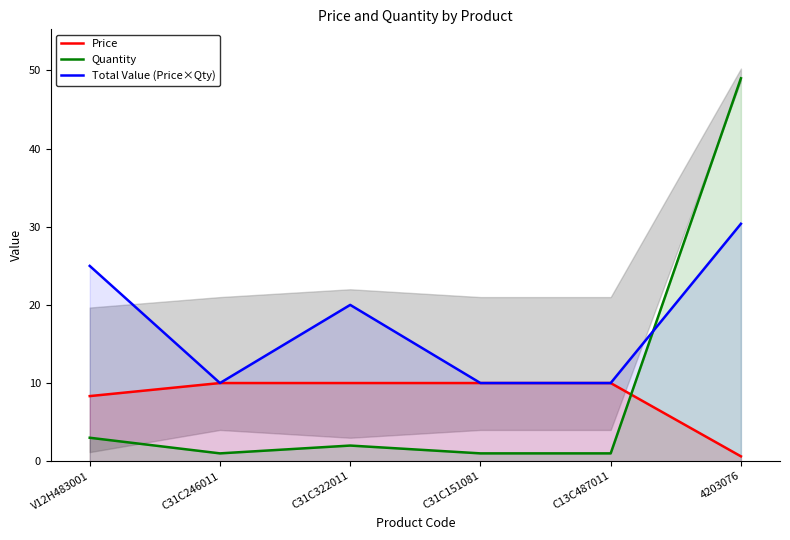

What position from the left is V12H483001?

1